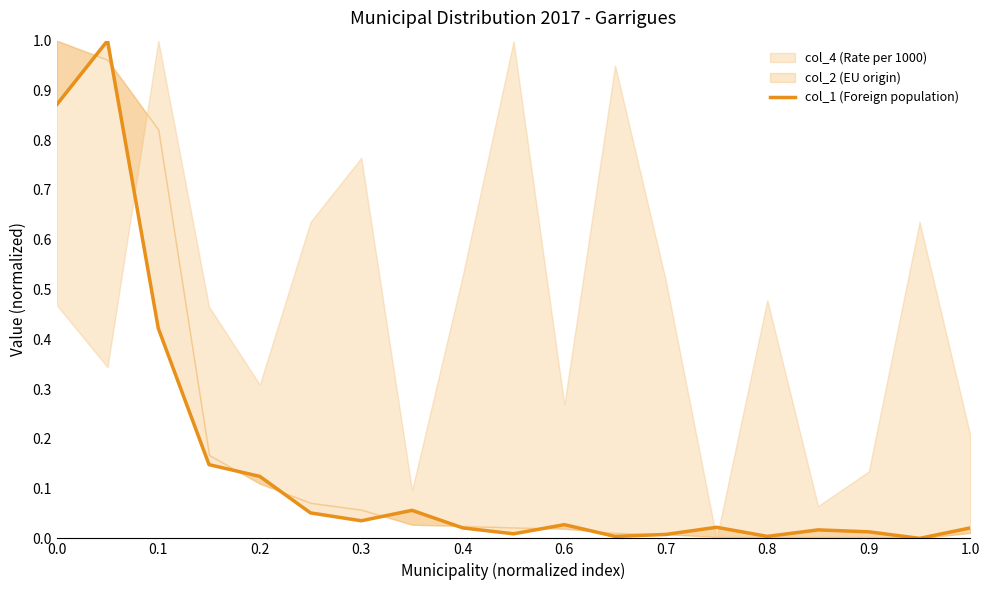

True or false: the data has more than 1 interior local peaks.

True